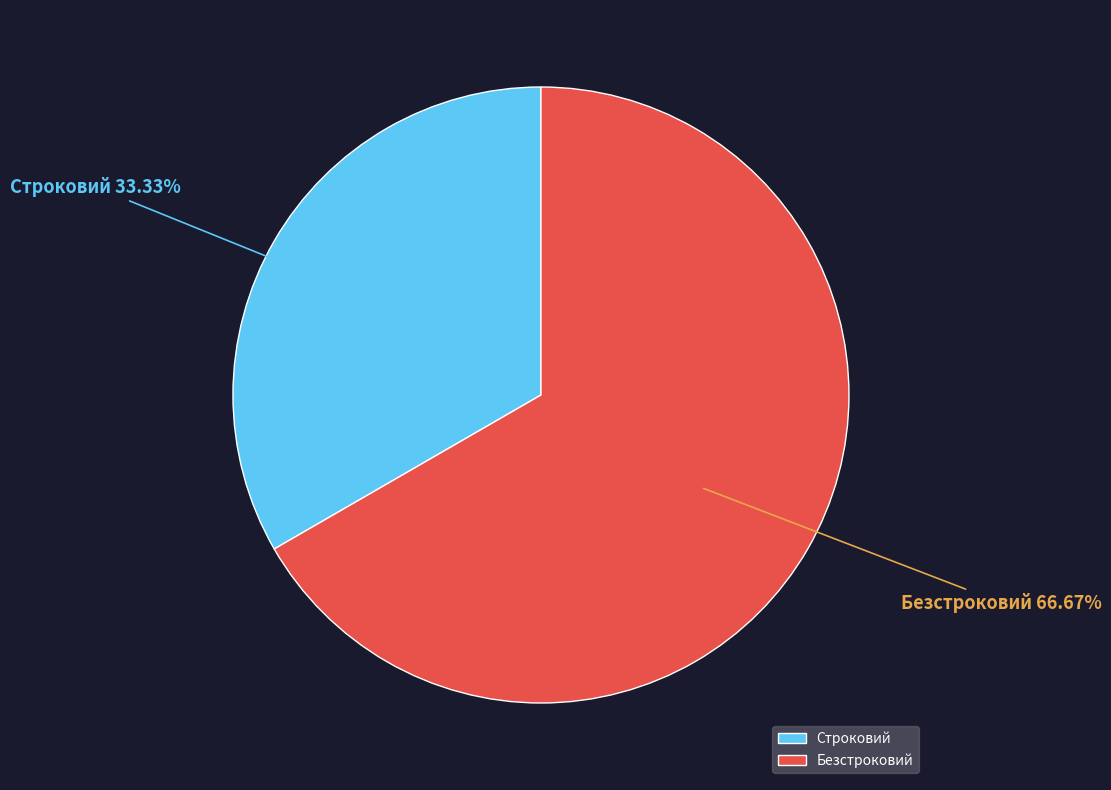

Is it true that Строковий is 48% of the pie?

False